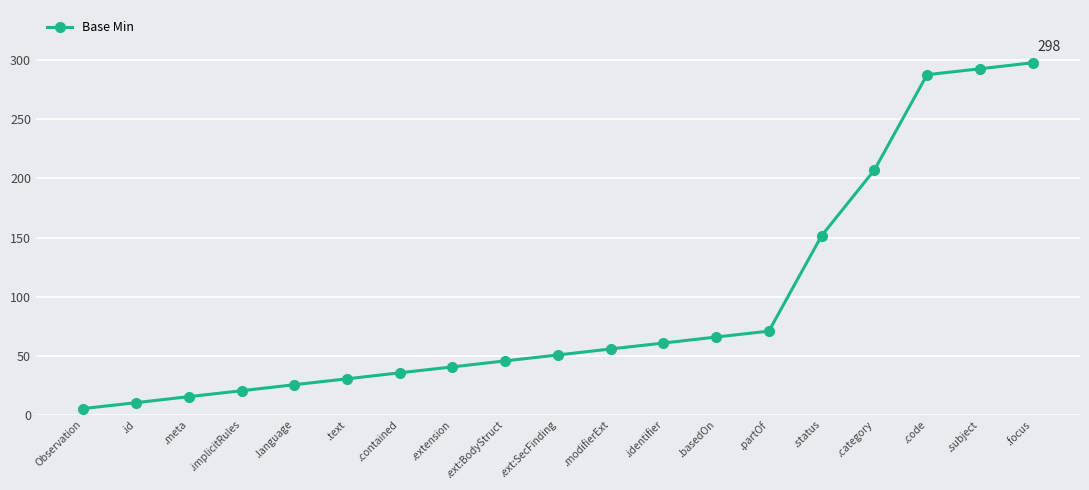

What is the ratio of the value at .contained to the value at .focus?

0.1